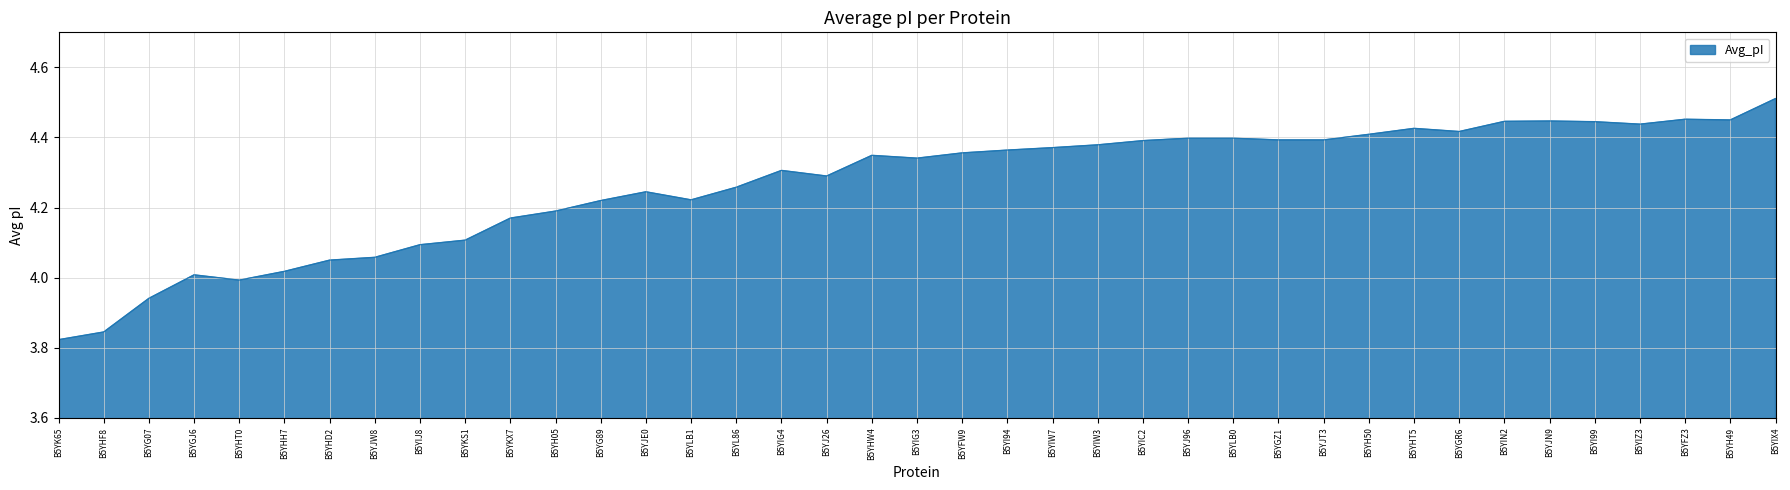

What is the difference between the values at B5YFW9 and B5YJW8?

0.3